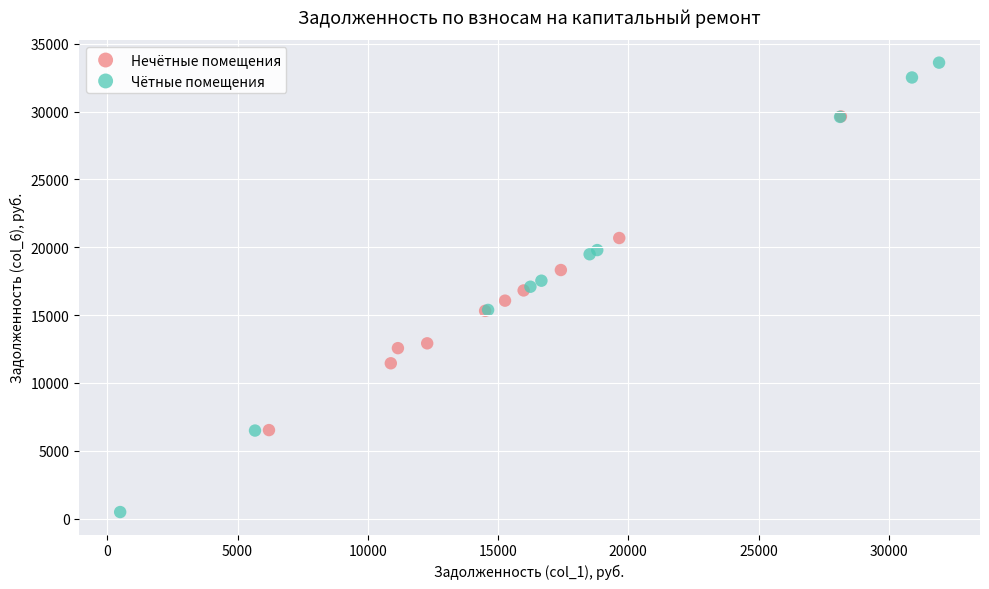

Which series reaches the minimum Y coordinate?

Чётные помещения